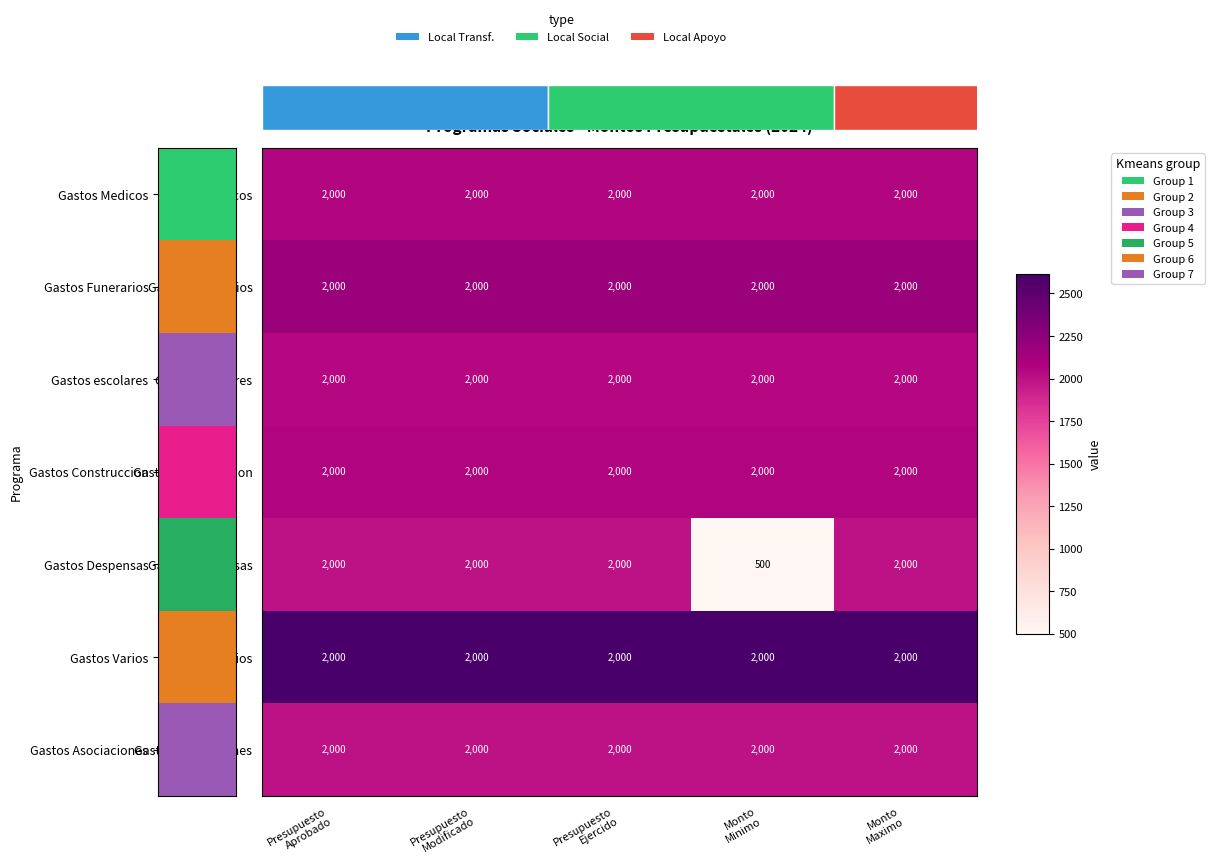

What is the average value of the Gastos Medicos series?

2055